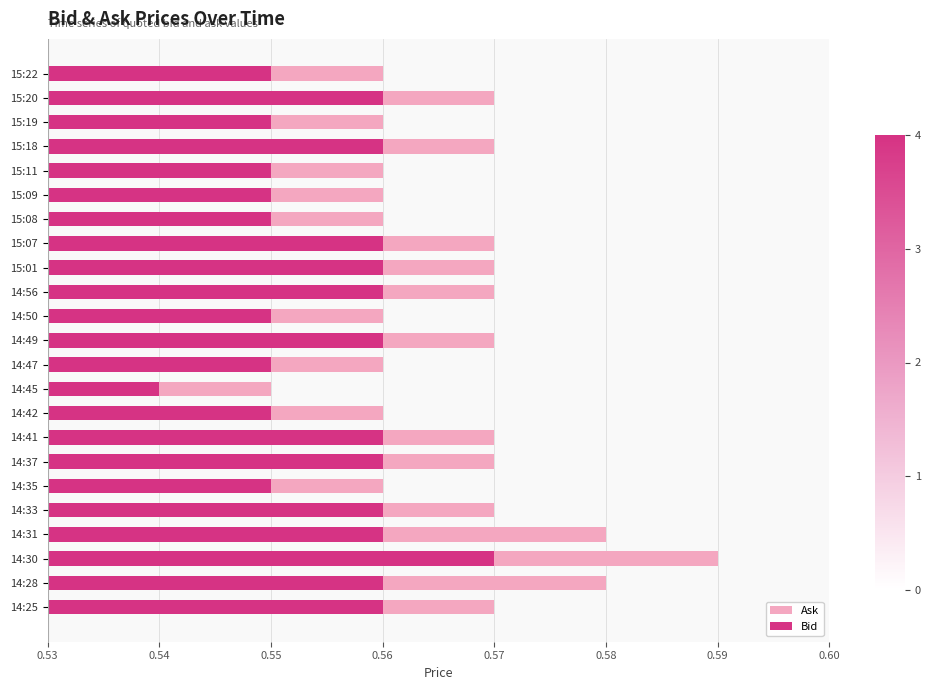

Reading left to right, what are all the values shown in this chart?

Ask: 0.0	0.0	0.0	0.0	0.0	0.0	0.0	0.0	0.0	0.0	0.0	0.0	0.0	0.0	0.0	0.0	0.0	0.0	0.0	0.0	0.1	0.0	0.0
Bid: 0.0	0.0	0.0	0.0	0.0	0.0	0.0	0.0	0.0	0.0	0.0	0.0	0.0	0.0	0.0	0.0	0.0	0.0	0.0	0.0	0.0	0.0	0.0